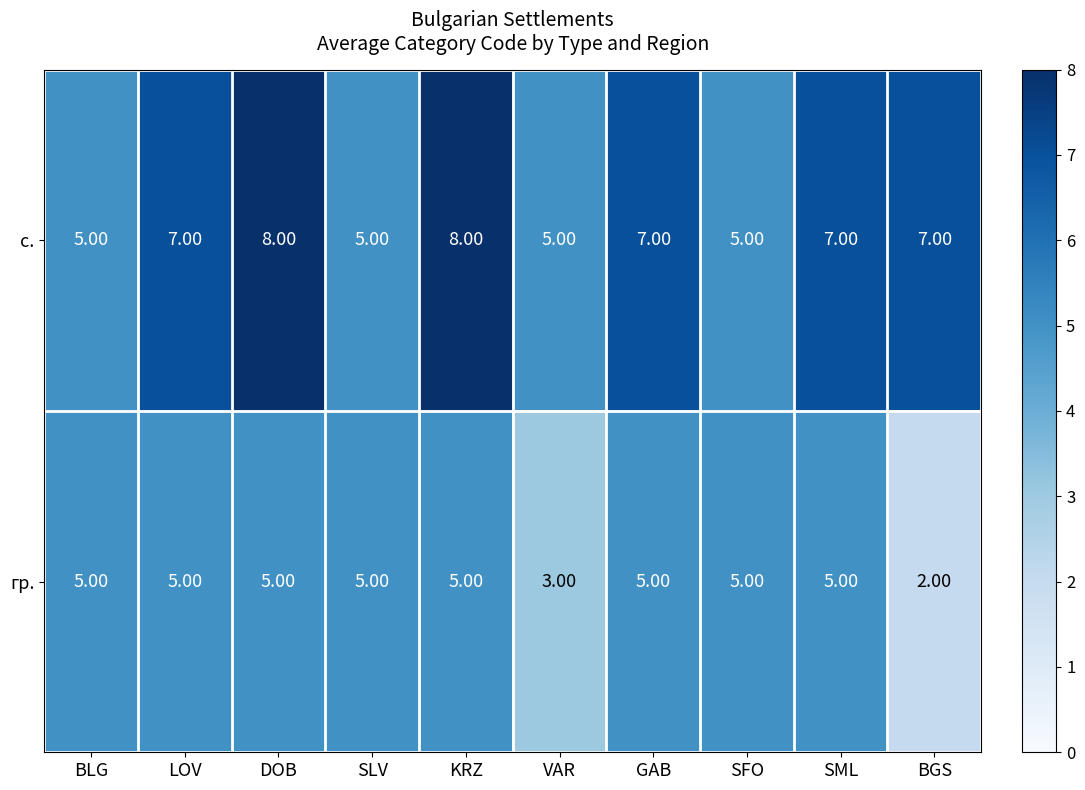

Is the value of гр. at SML greater than the value of с. at DOB?

No